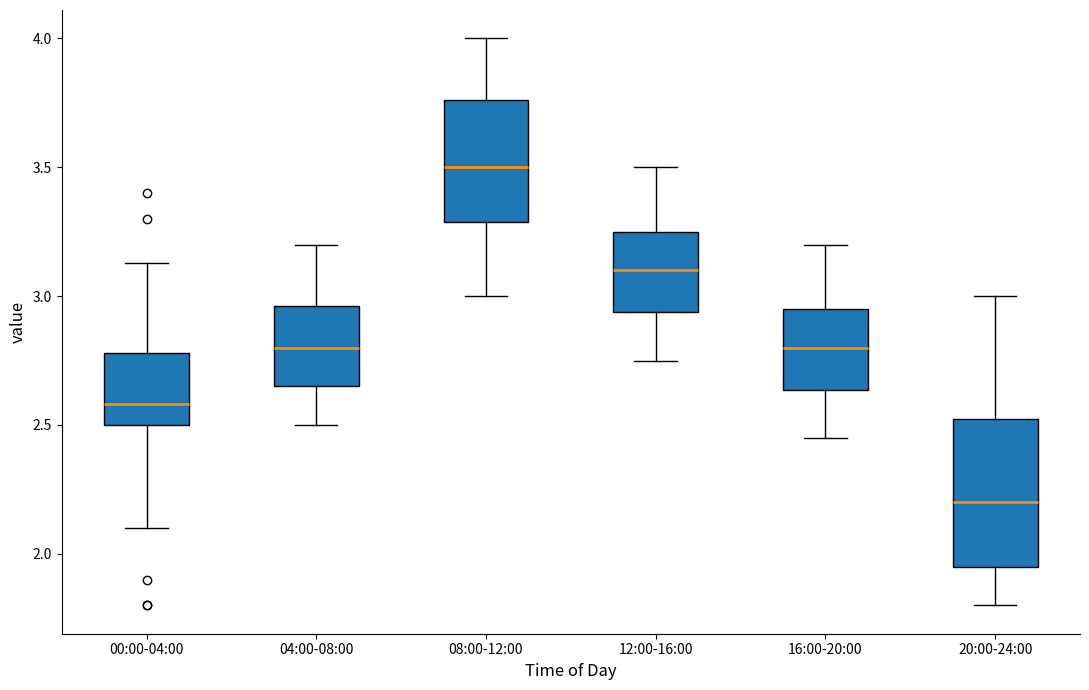

Which box has the lowest median line?

20:00-24:00